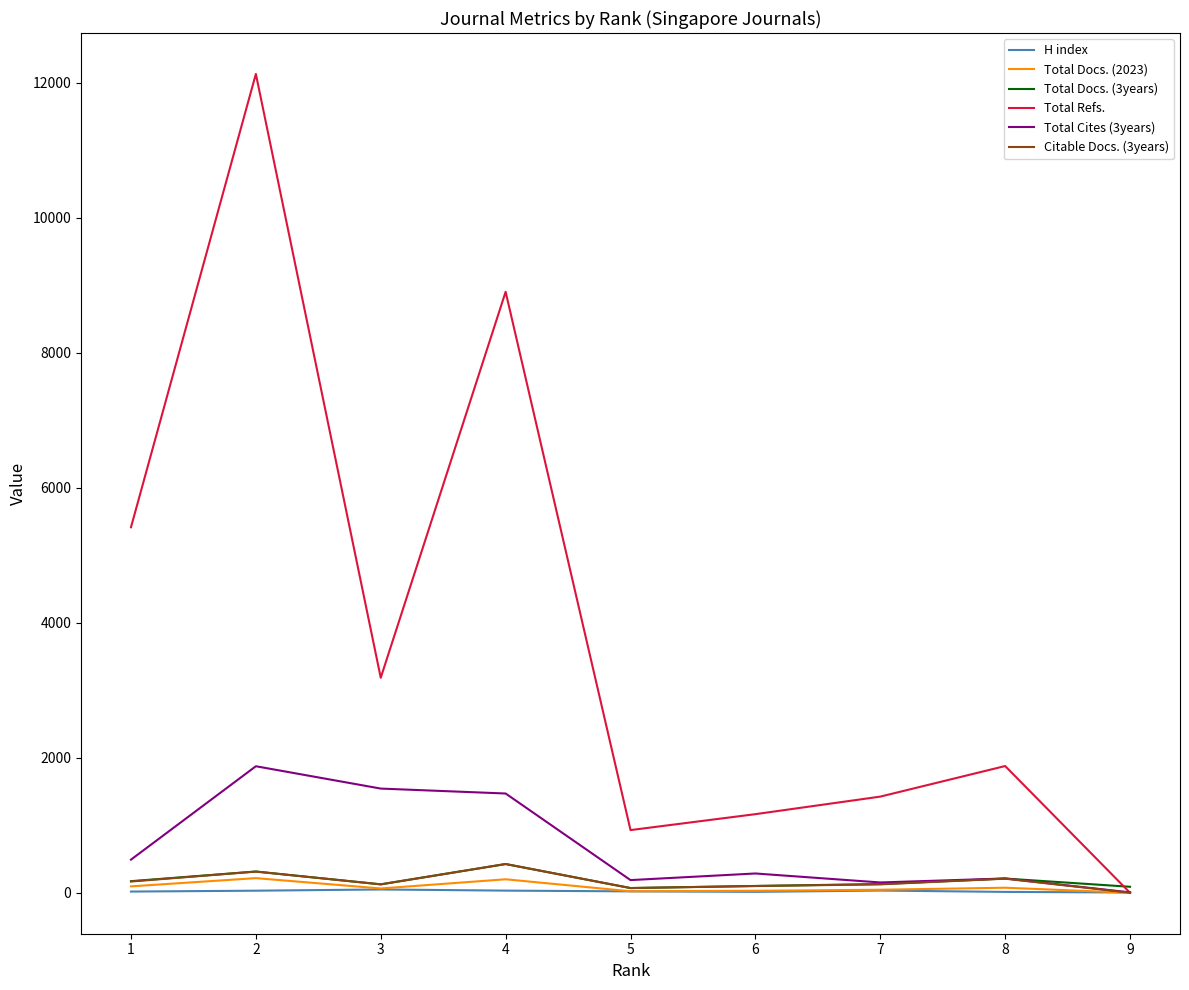

Does the chart display data point markers on the line(s)?

No